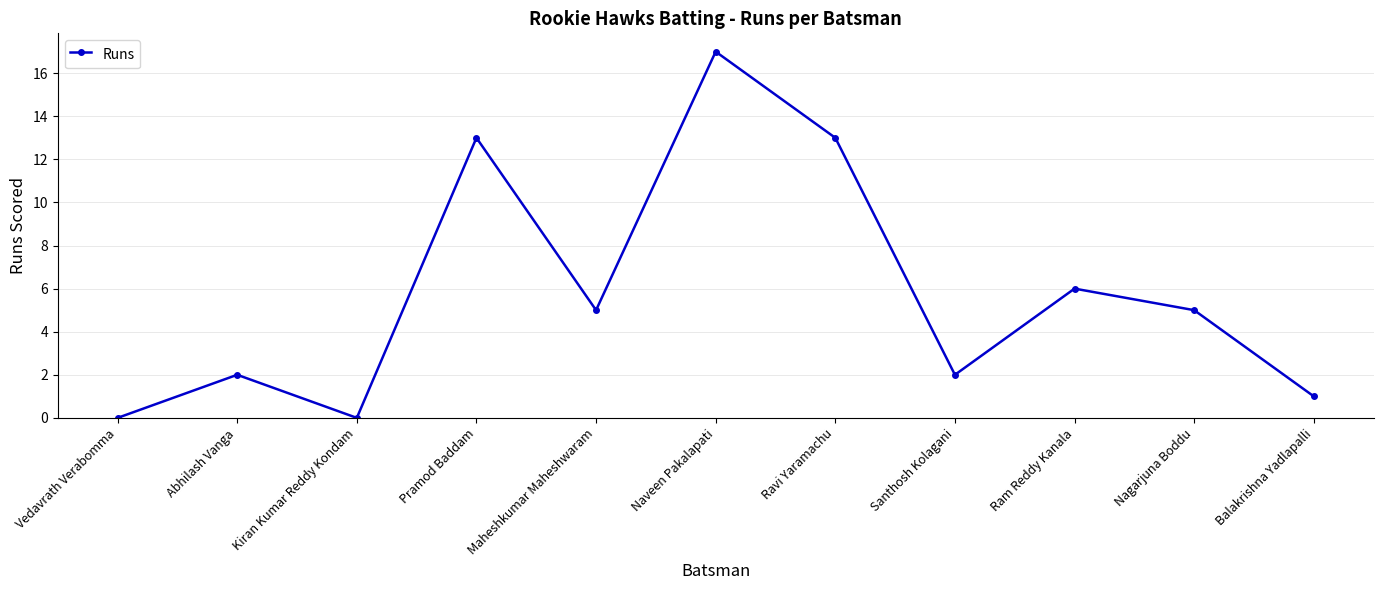

True or false: the data shows 2 at Santhosh Kolagani.

True